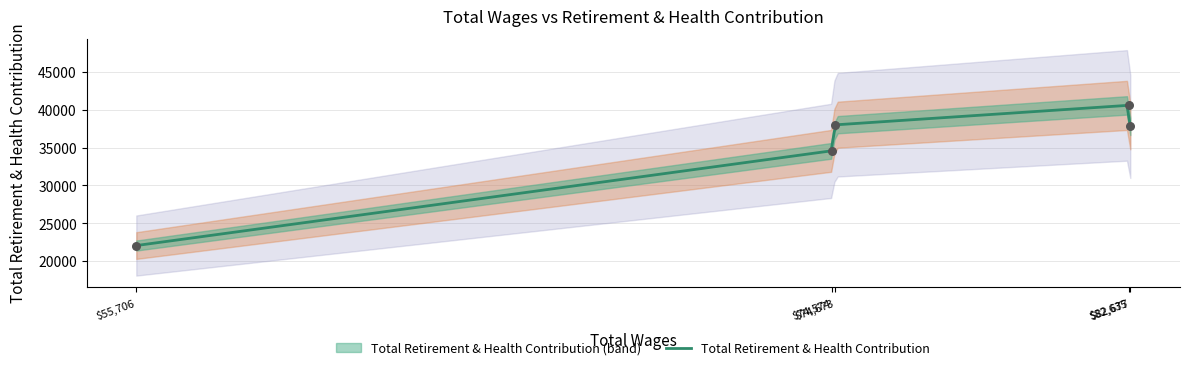

What is the change in value from 82635.0 to 74574.0?

-6013